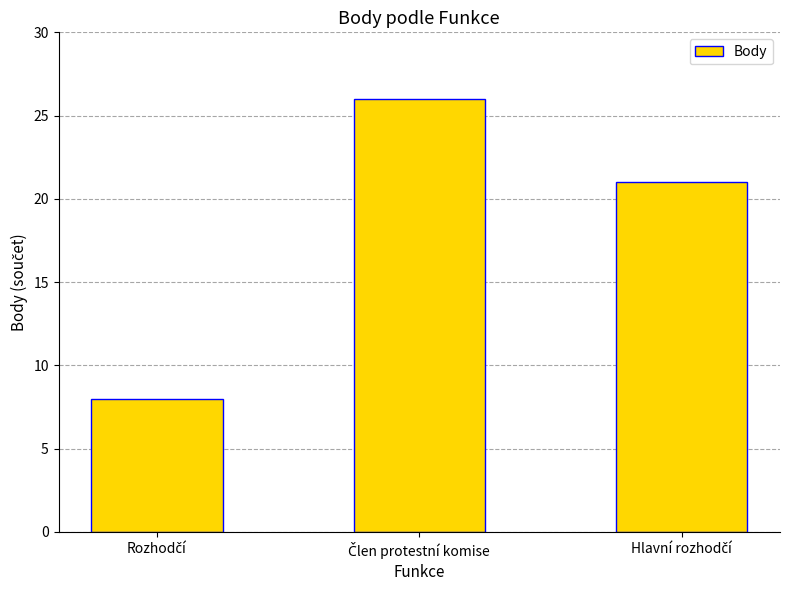

What is the average value?

18